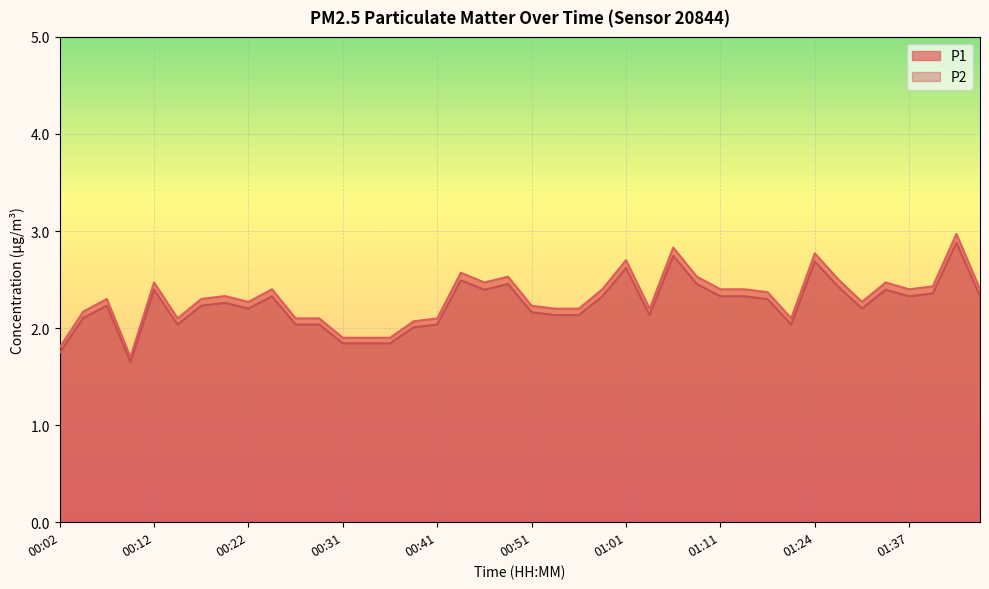

Which series has the largest range (max minus min)?

P1